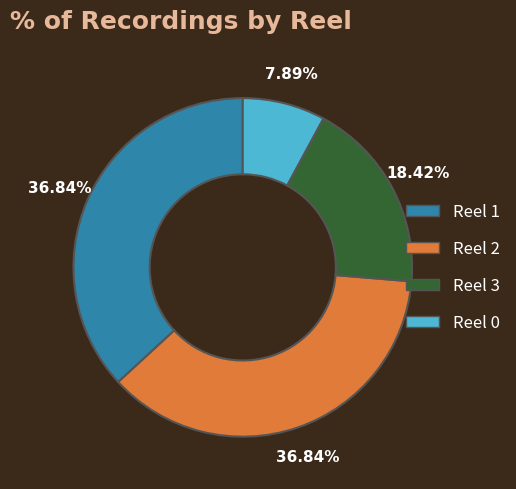

Is it true that Reel 2 is 37% of the pie?

True